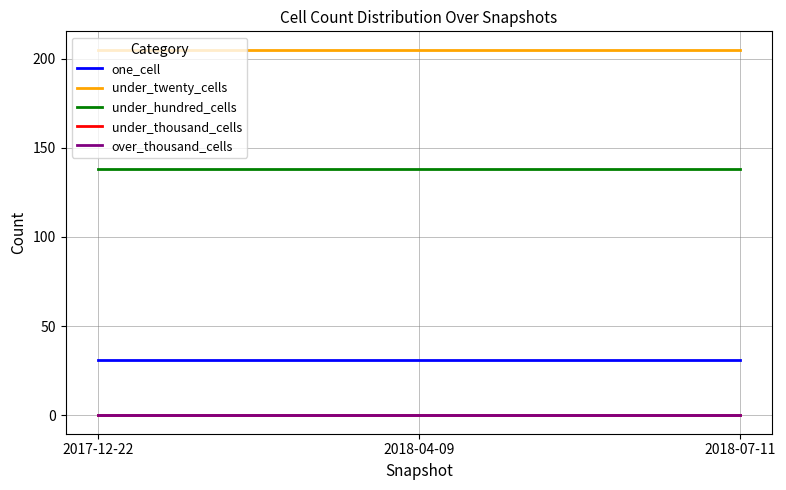

What position from the right is 2018-07-11?

1